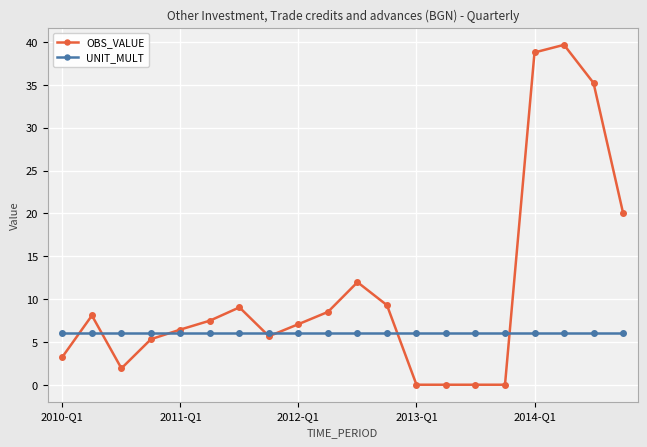

Which series has the largest total across all categories?

OBS_VALUE